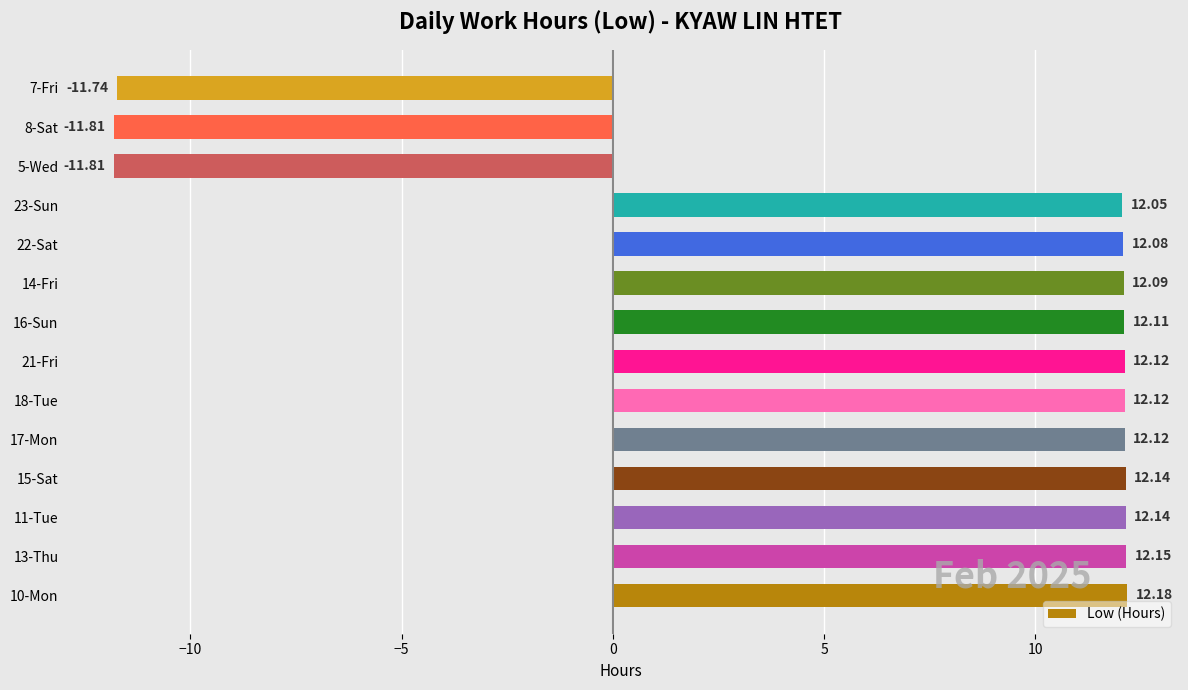

What is the difference between the maximum and minimum values?

24.0